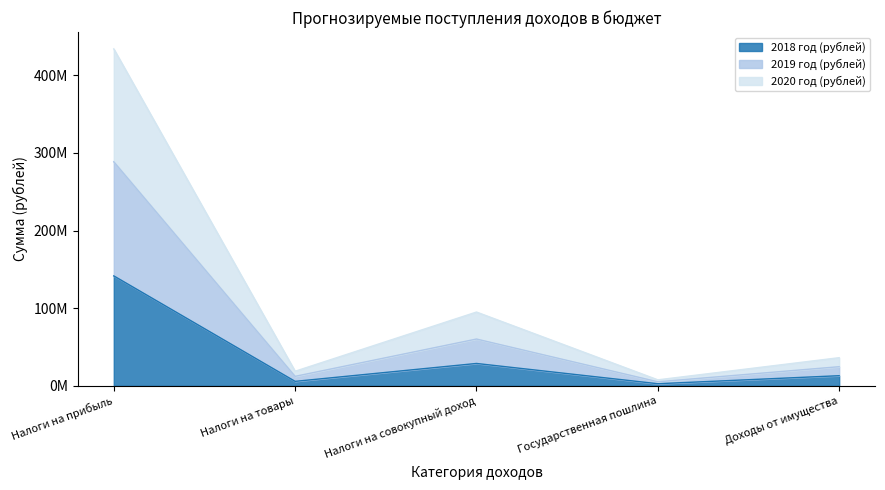

What is the lowest value of the 2018 год (рублей) series?

2714000